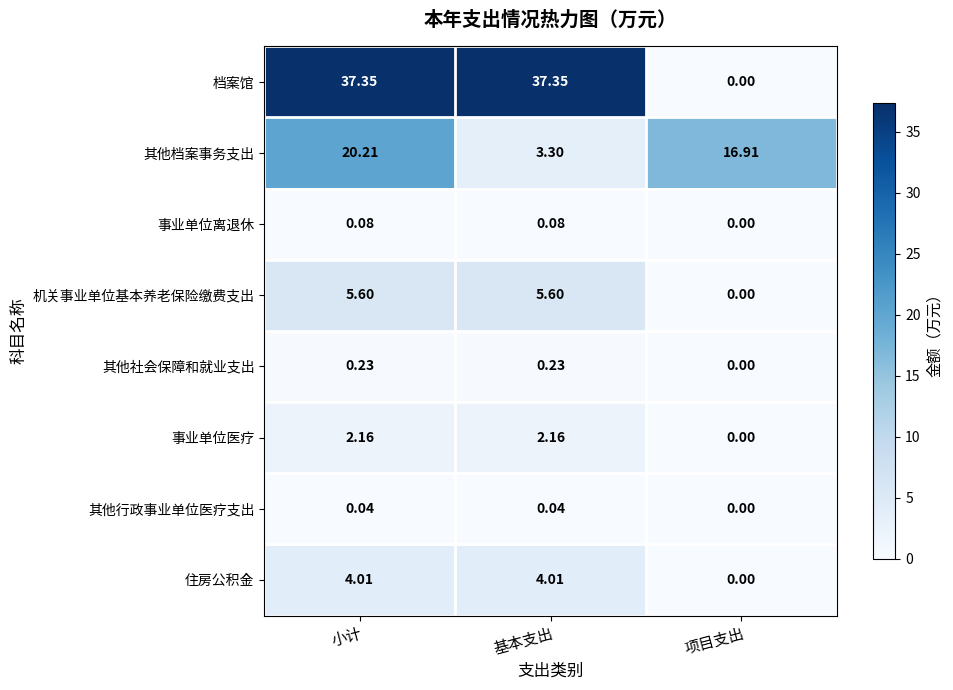

At which label does 事业单位医疗 first exceed 2?

小计